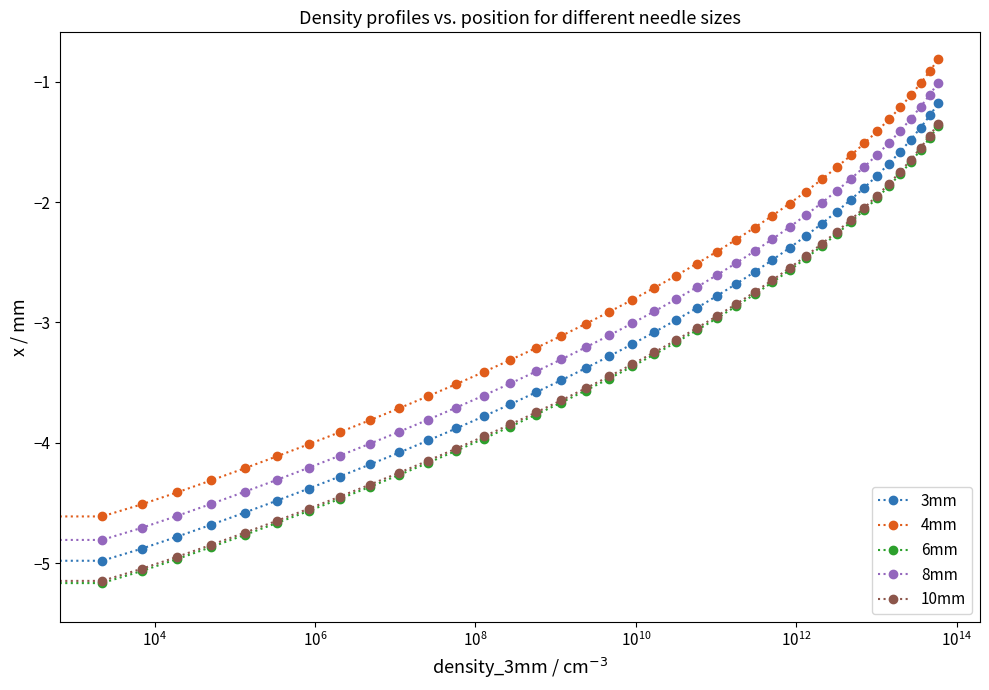

True or false: 6mm and 3mm cross at least once.

False